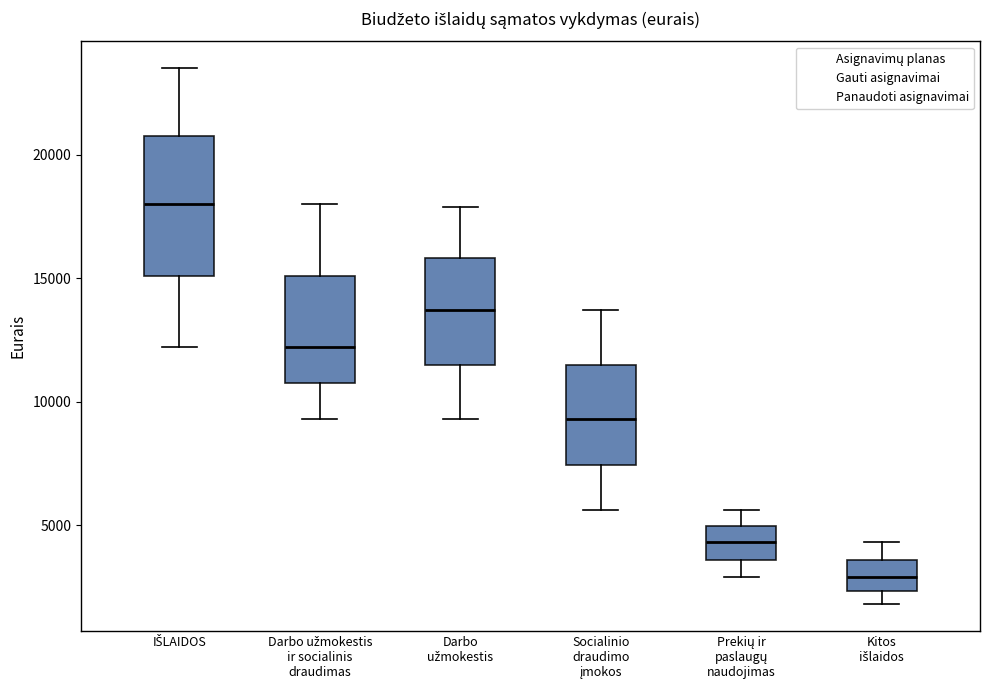

Which box is the tallest, from its lower edge to its upper edge?

IŠLAIDOS